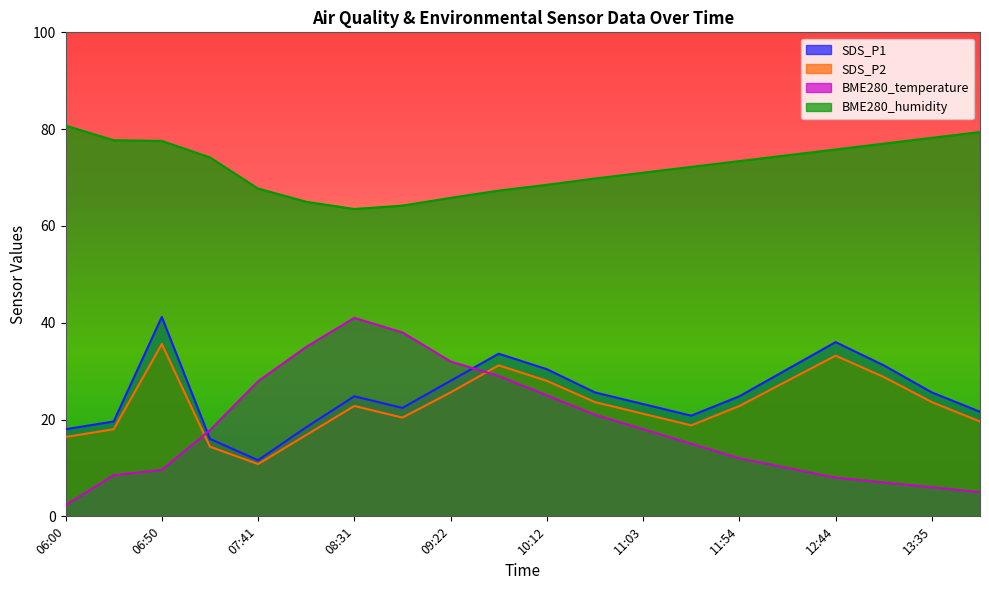

Which series has the widest spread of values?

BME280_temperature